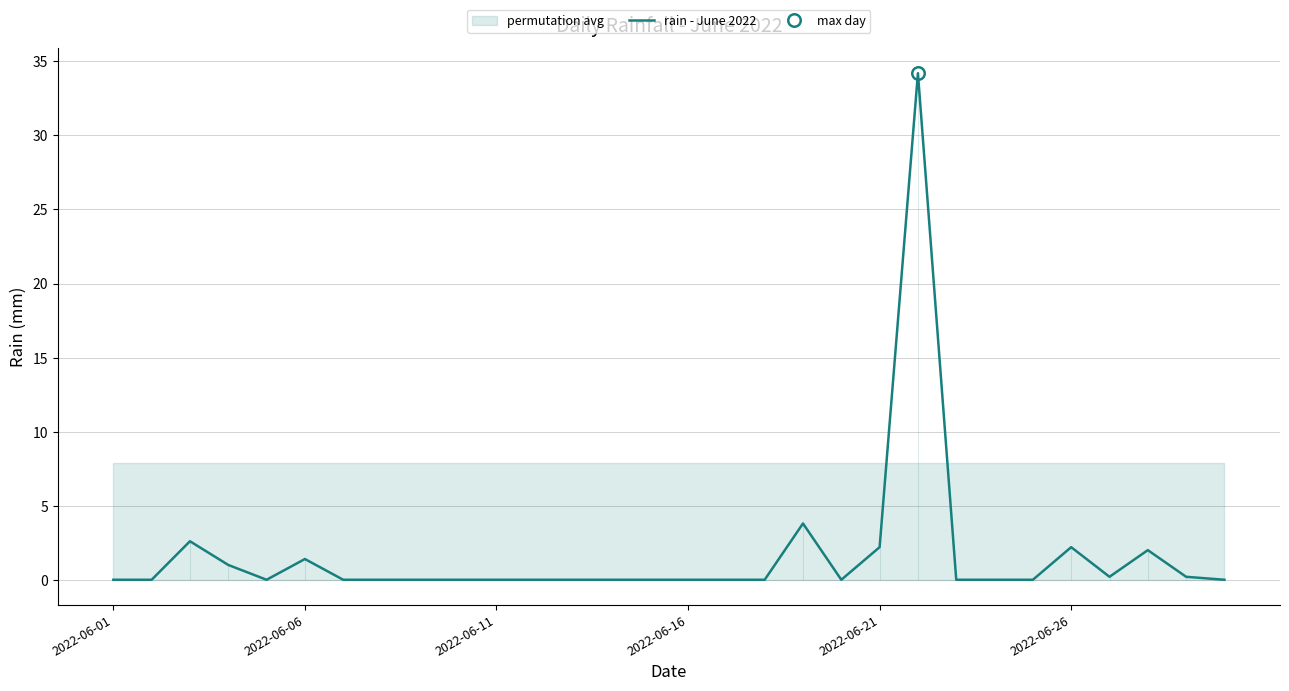

What is the greatest value displayed?

34.2